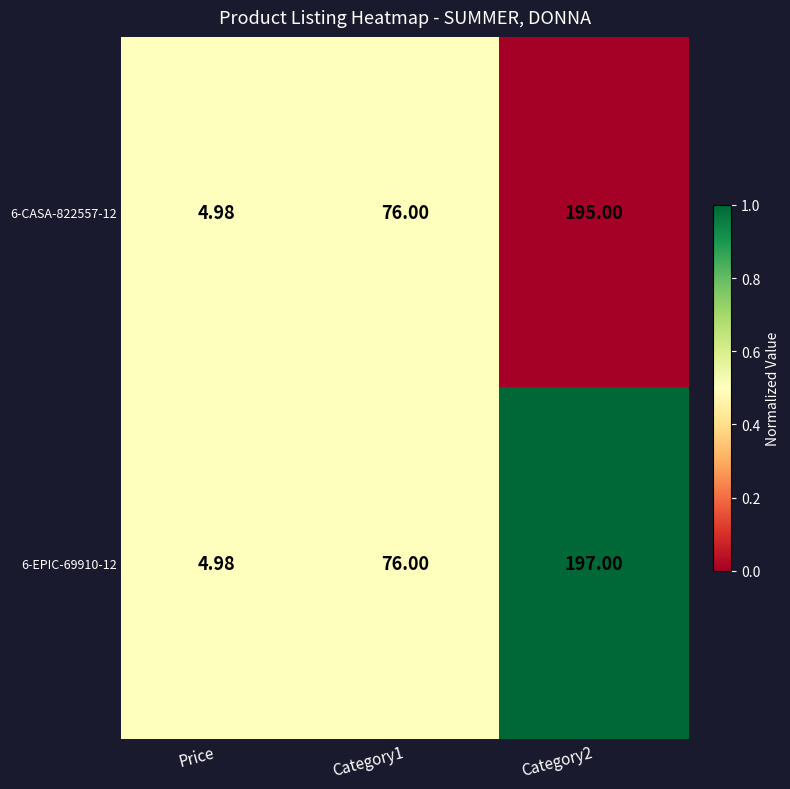

At which label does 6-EPIC-69910-12 reach its minimum?

Price